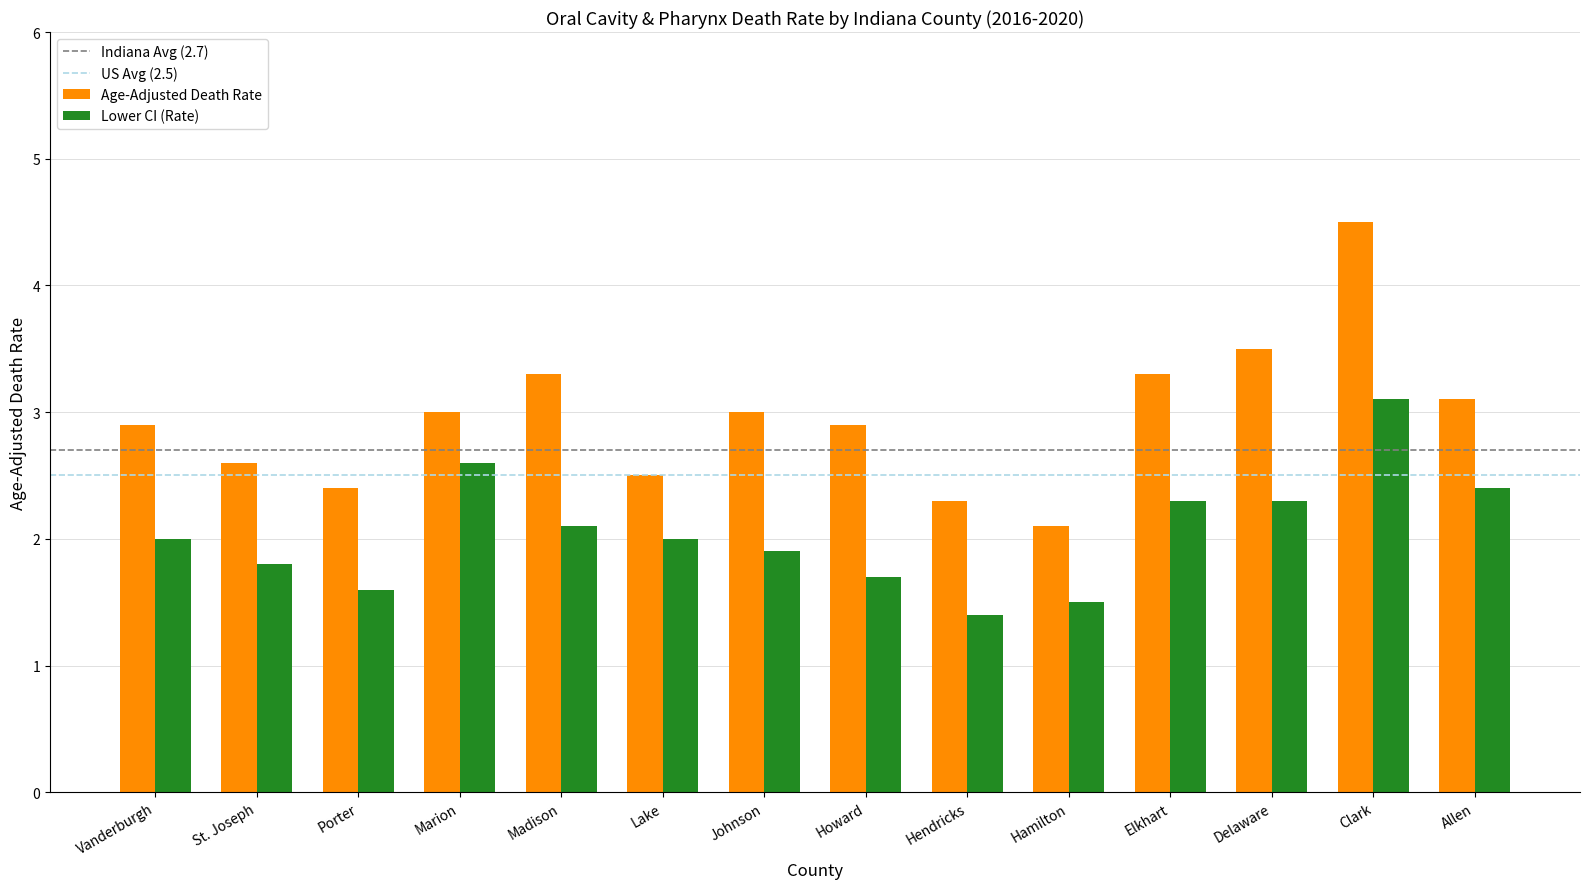

Read the Age-Adjusted Death Rate value at Porter.

2.4